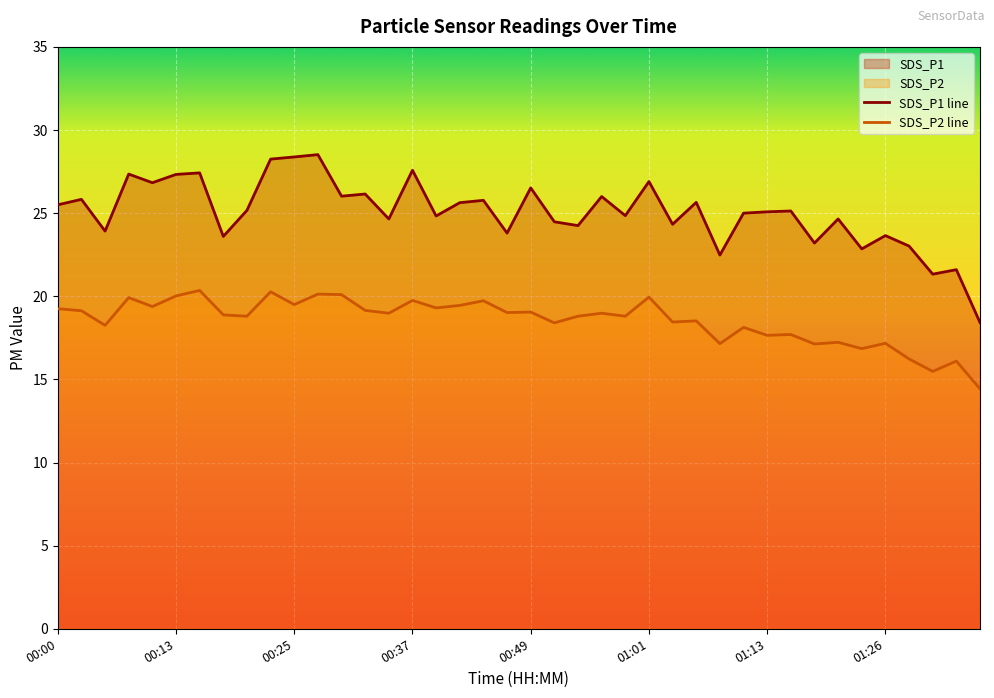

Is it true that SDS_P2 equals 6.4 at 00:22?

False